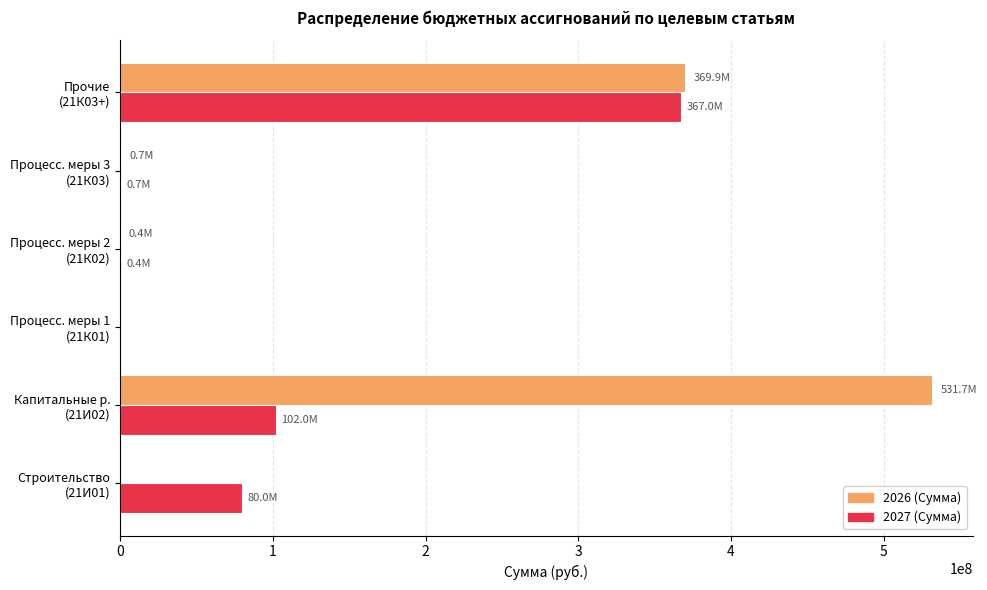

Which series has the largest total across all categories?

2026 (Сумма)